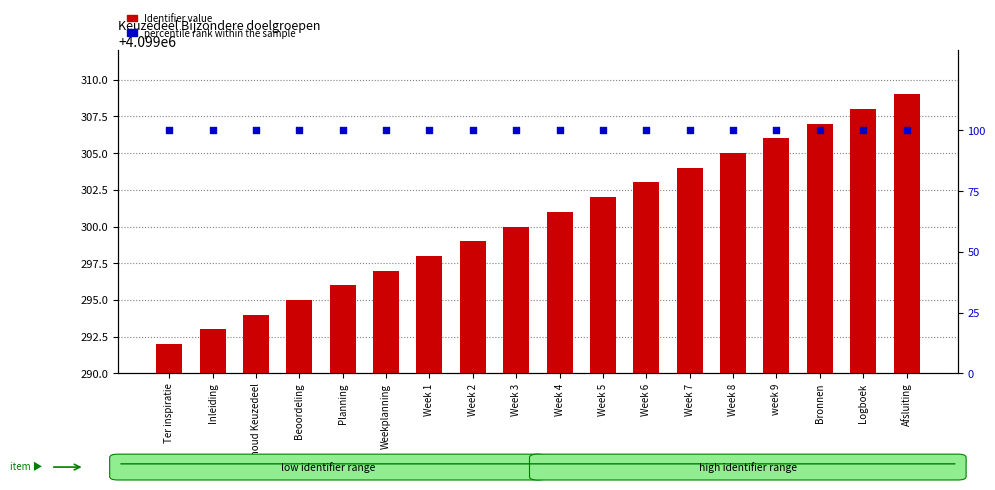

Which series contains the highest Y value?

Identifier